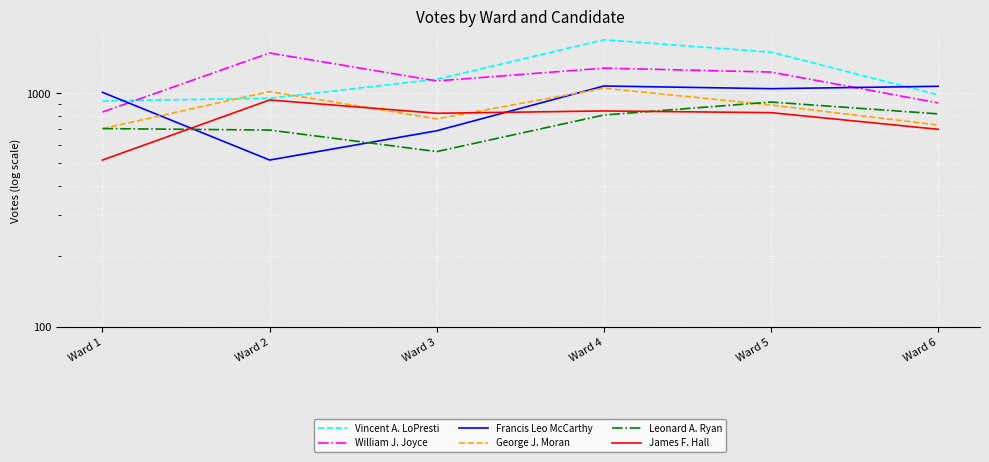

Reading left to right, list all the values displayed in this chart.

Vincent A. LoPresti: 926	951	1147	1693	1498	983
William J. Joyce: 830	1486	1128	1280	1231	908
Francis Leo McCarthy: 1008	517	690	1073	1045	1070
George J. Moran: 705	1016	776	1050	890	730
Leonard A. Ryan: 705	695	562	806	916	815
James F. Hall: 517	935	820	839	825	700